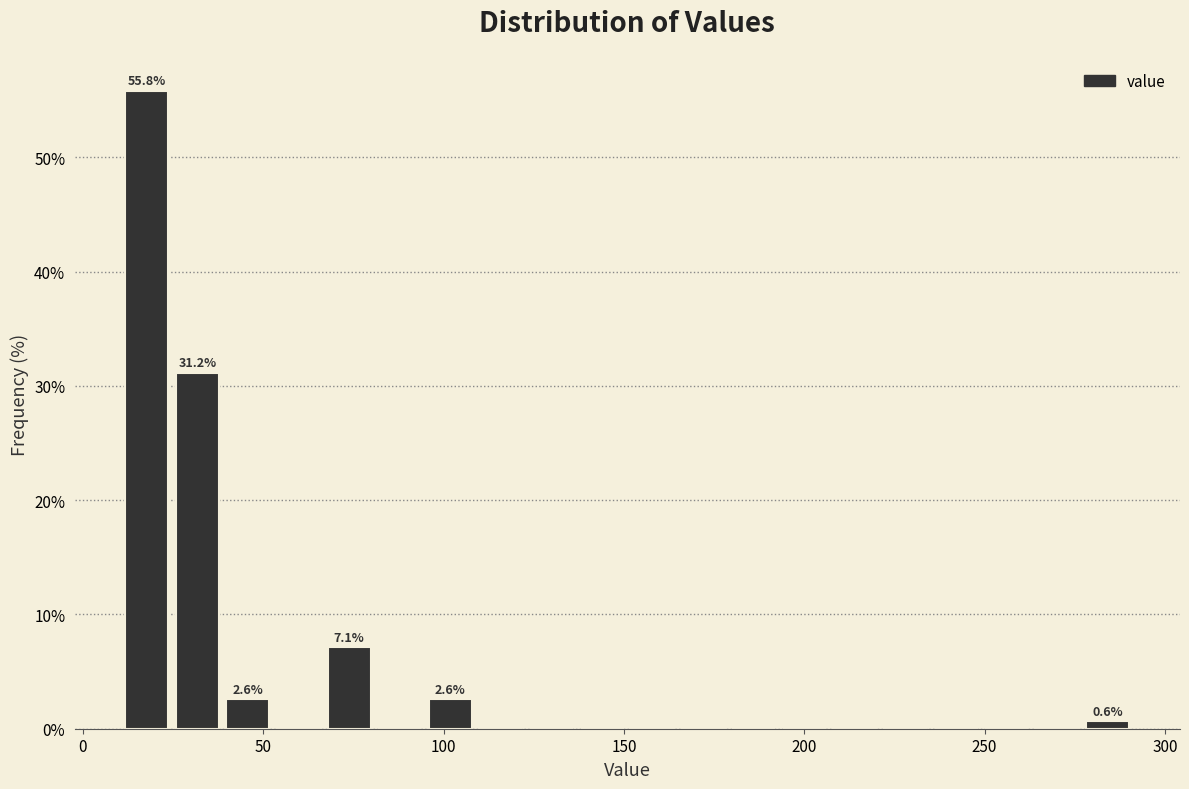

Read against the x-axis, roughly where is the centre of the tallest bar?

20